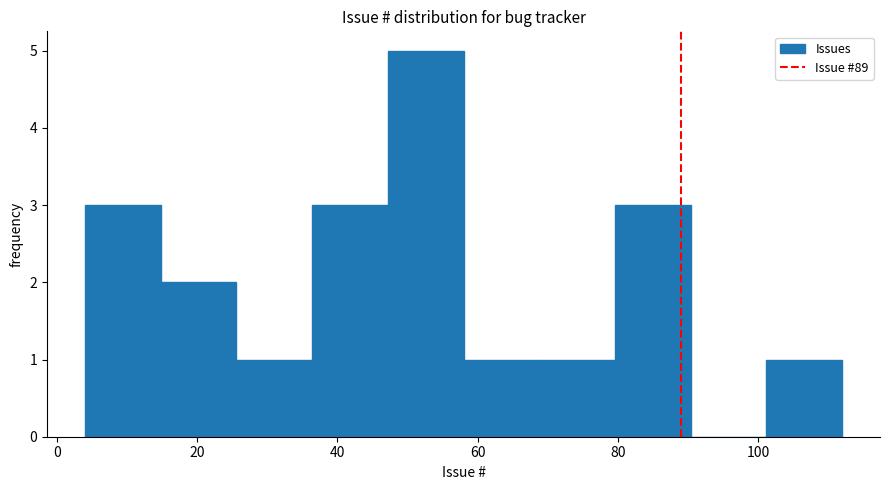

Reading left to right, list every bar in this chart as the range it spans on the x-axis followed by its height. Neither the bar edges nor the heights are printed on the chart, so give them approximately, as read against the axes.

4.0 to 14.8: 3
14.8 to 25.6: 2
25.6 to 36.4: 1
36.4 to 47.2: 3
47.2 to 58.0: 5
58.0 to 68.8: 1
68.8 to 79.6: 1
79.6 to 90.4: 3
90.4 to 101.2: 0
101.2 to 112.0: 1